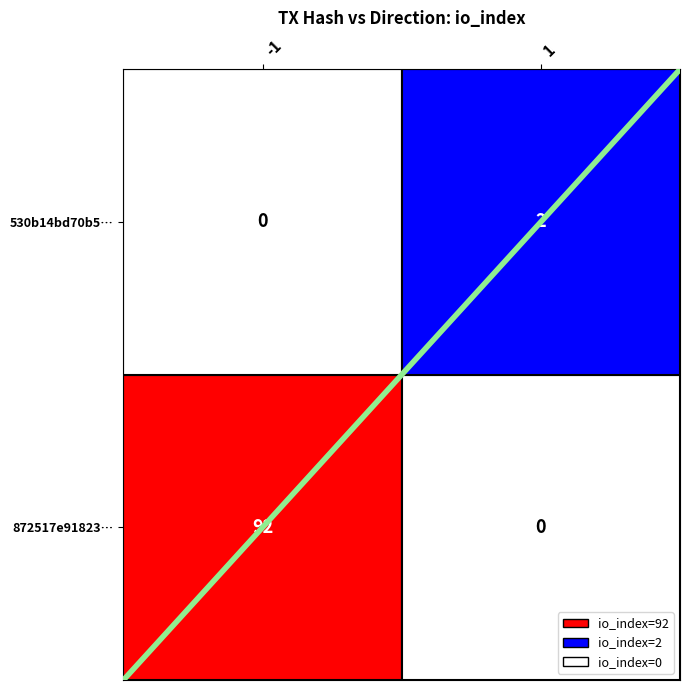

True or false: the data shows 3 at 1.

False